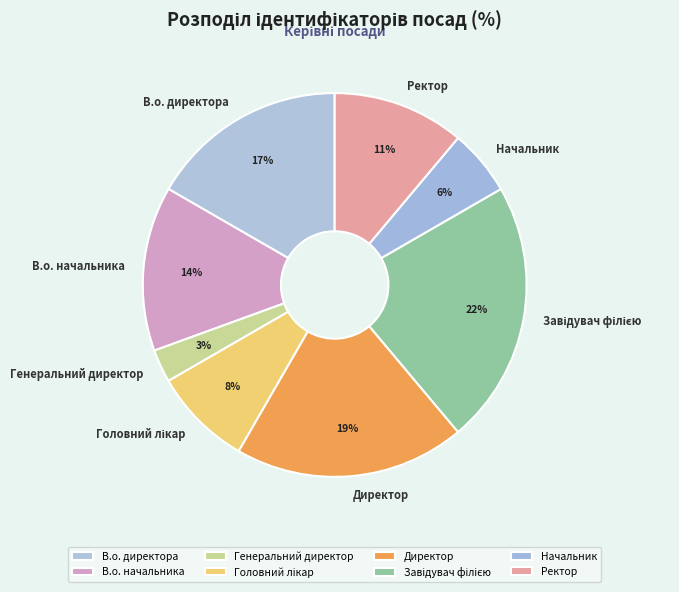

Combined, do Ректор and Директор account for over 50%?

No